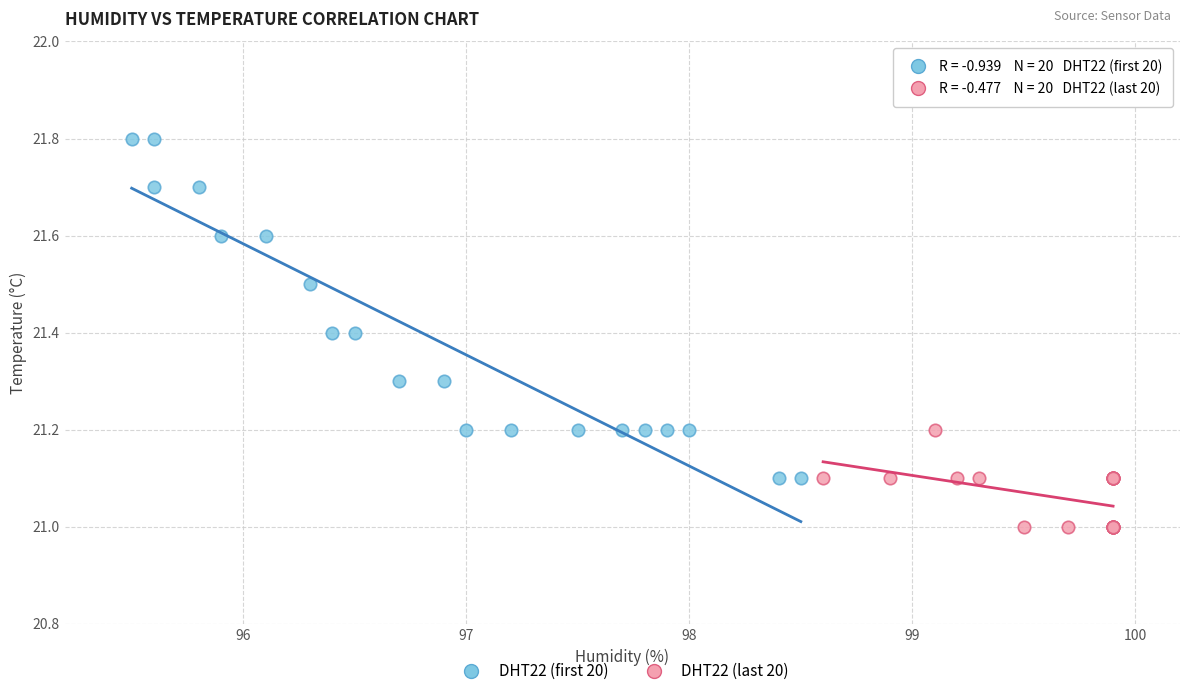

Which series has the largest Y range (max minus min)?

DHT22 (first 20)